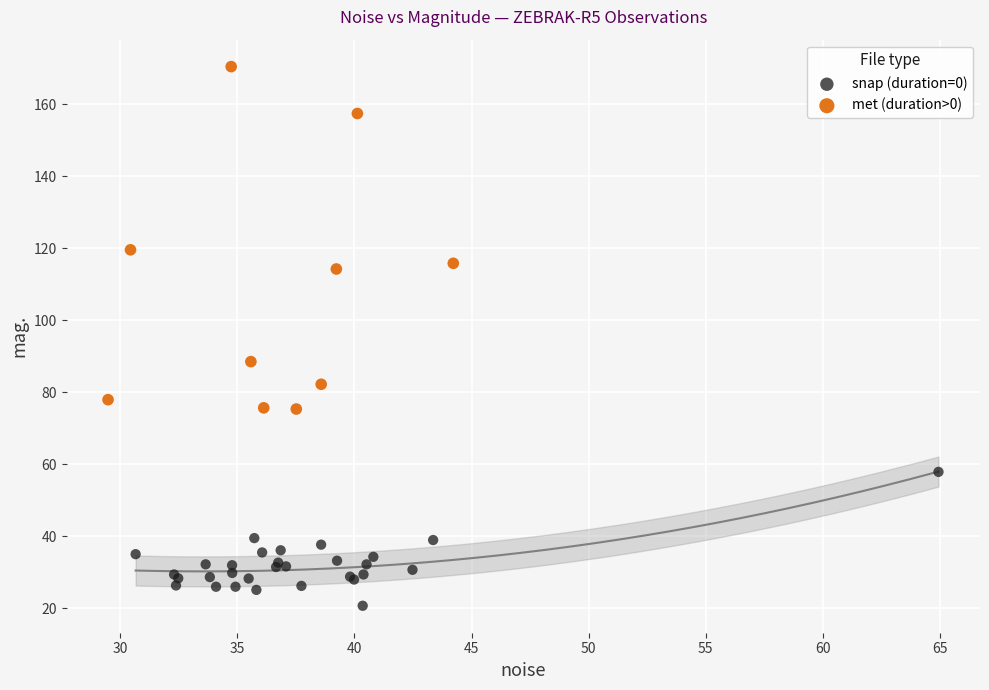

Which series has the largest Y range (max minus min)?

met (duration>0)